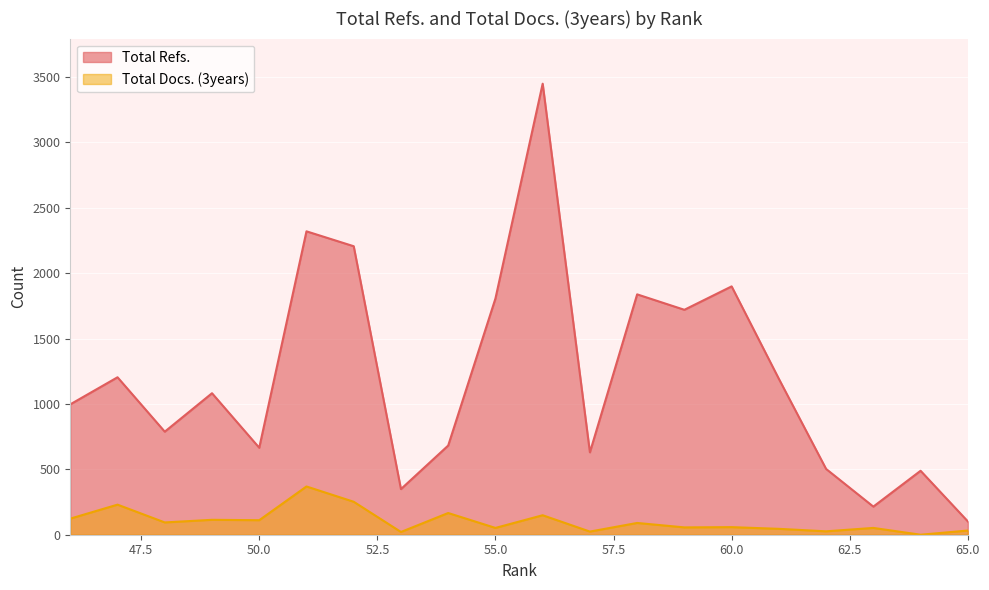

Reading left to right, extract all data points from this chart.

Total Refs.: 65=102	64=489	63=215	62=503	61=1192	60=1899	59=1720	58=1838	57=630	56=3449	55=1806	54=682	53=349	52=2206	51=2320	50=665	49=1082	48=788	47=1204	46=997
Total Docs. (3years): 65=32	64=0	63=52	62=26	61=45	60=58	59=56	58=90	57=24	56=149	55=52	54=166	53=21	52=252	51=369	50=111	49=114	48=94	47=230	46=123